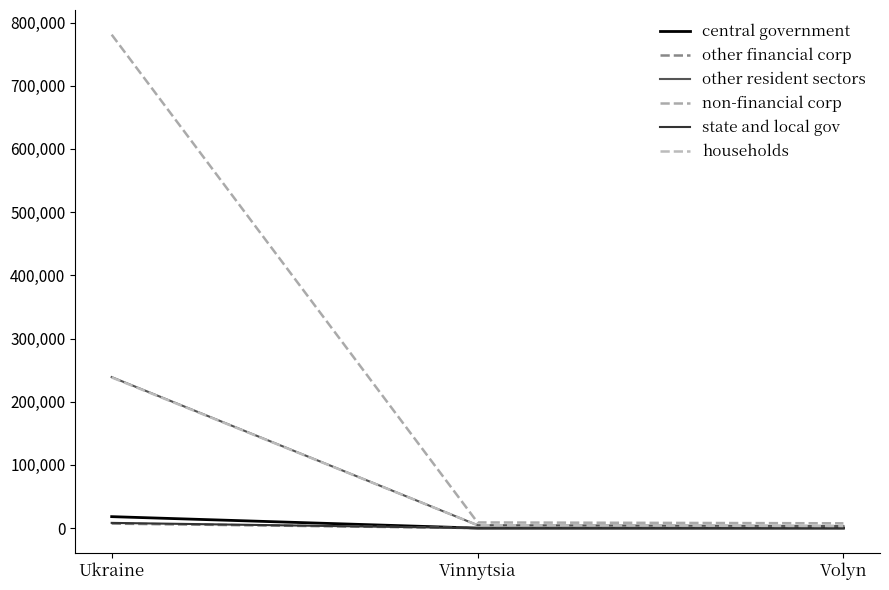

Is this an area chart (filled region under the line)?

No